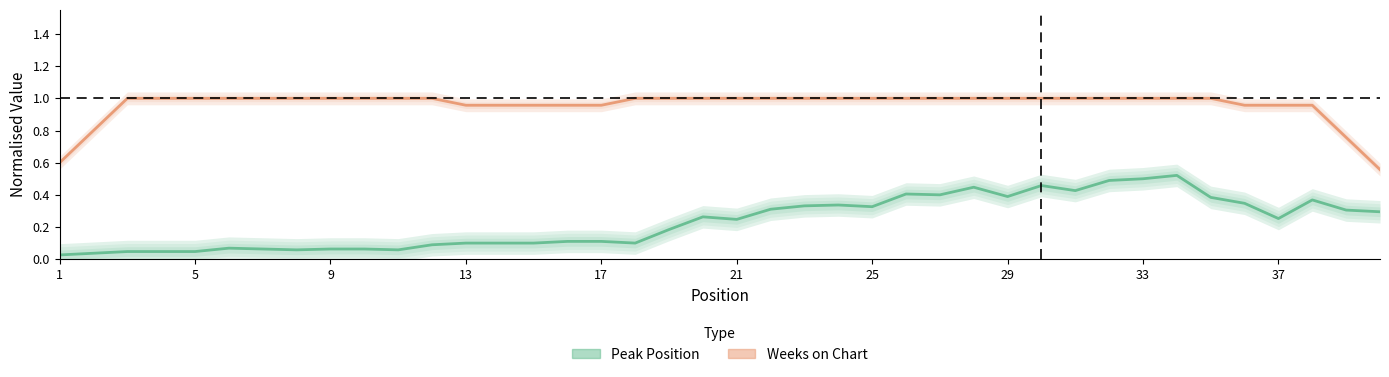

Which label corresponds to the largest value in the chart?

9